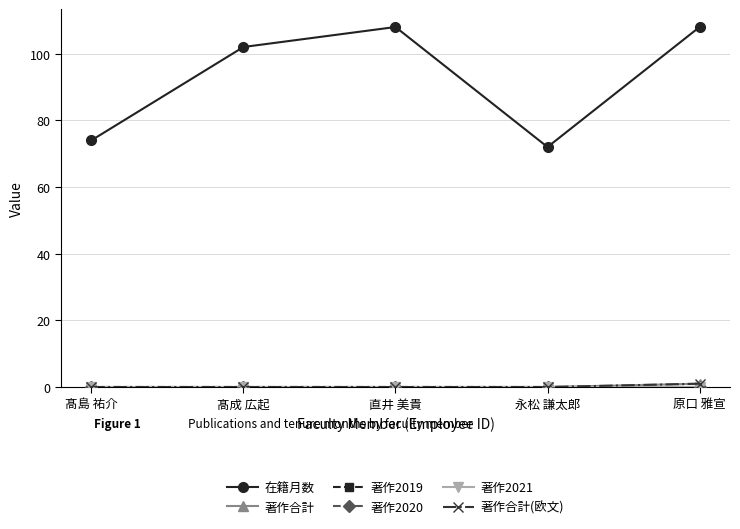

At how many categories does at least one series exceed 23?

5